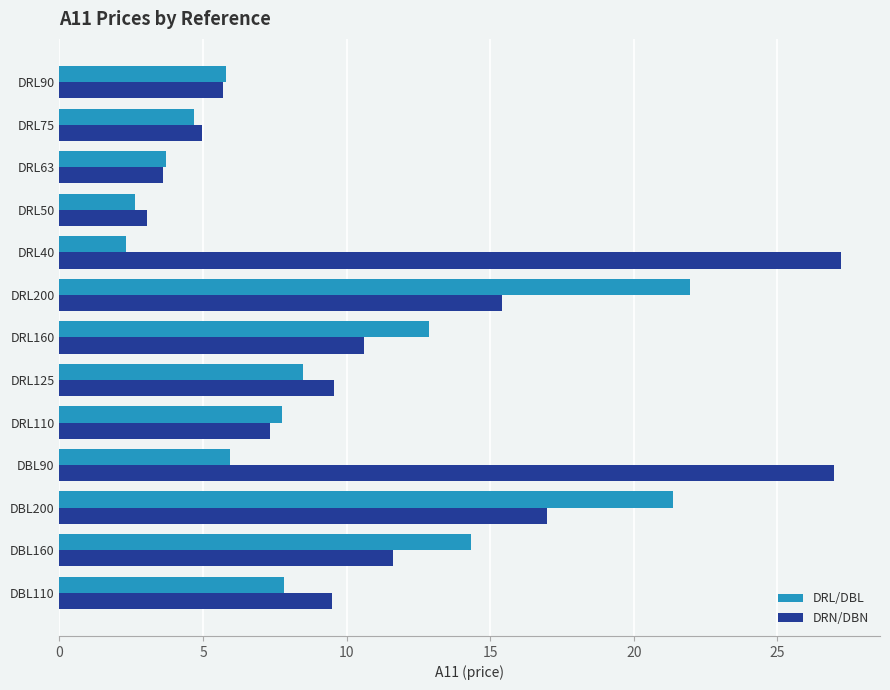

How many data points does each series have?

13